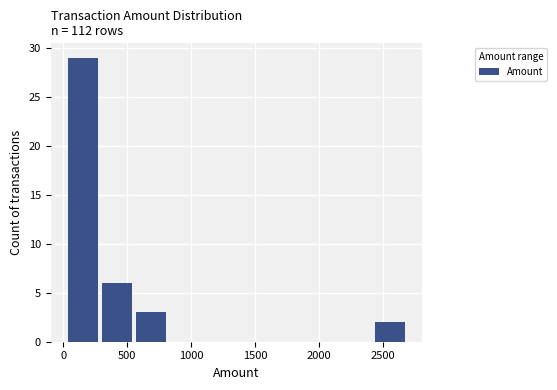

Reading left to right, list every bar in this chart as the range it spans on the x-axis followed by its height. Neither the bar edges nor the heights are printed on the chart, so give them approximately, as read against the axes.

0 to 300: 29
300 to 550: 6
550 to 800: 3
800 to 1100: 0
1100 to 1350: 0
1350 to 1600: 0
1600 to 1900: 0
1900 to 2150: 0
2150 to 2400: 0
2400 to 2700: 2